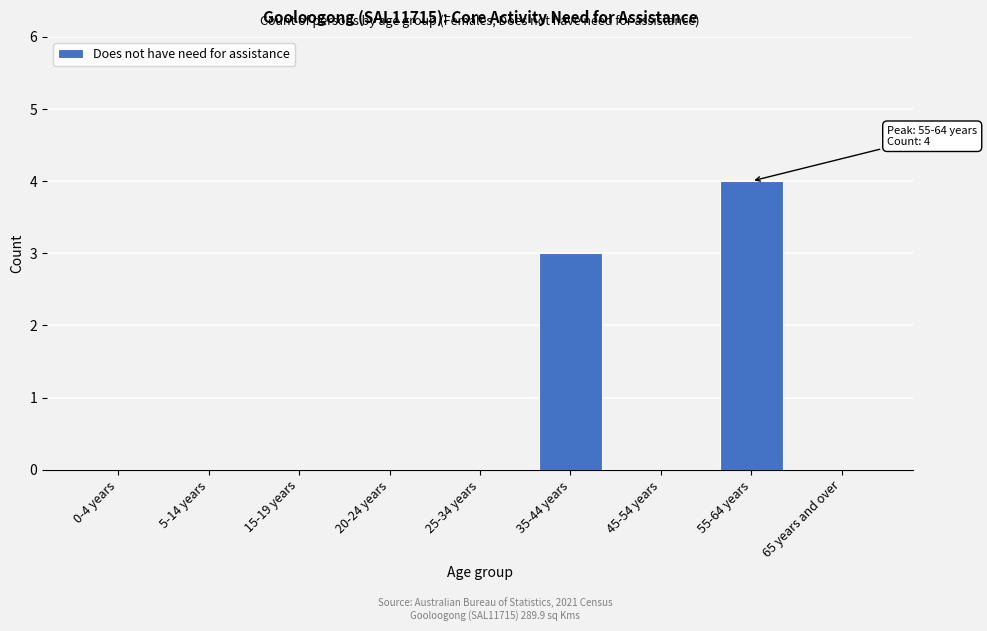

Reading right to left, extract all data points from this chart.

65 years and over=0	55-64 years=4	45-54 years=0	35-44 years=3	25-34 years=0	20-24 years=0	15-19 years=0	5-14 years=0	0-4 years=0